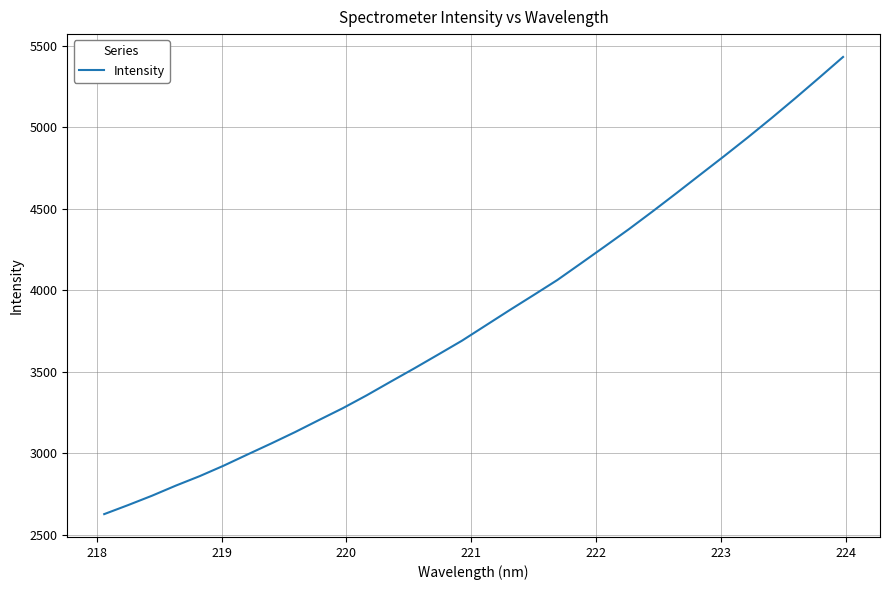

What is the maximum value shown in the chart?

5432.8